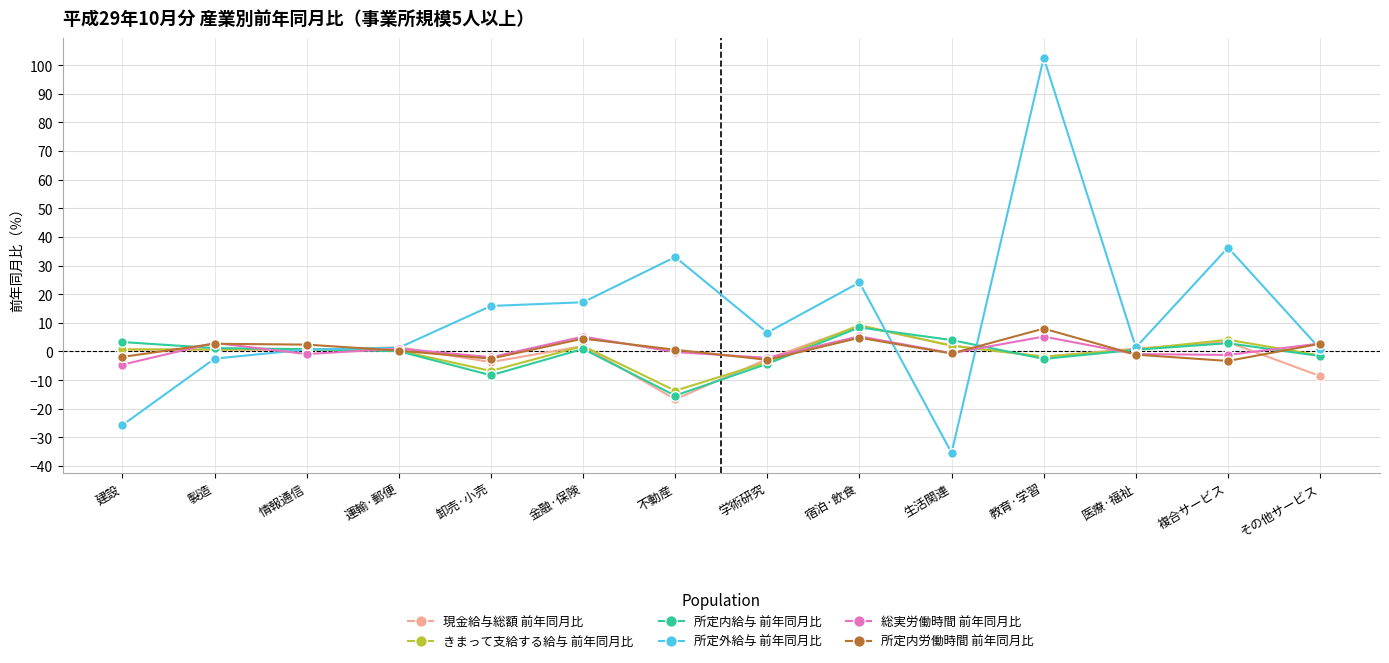

Which category has the lowest value across all series?

生活関連